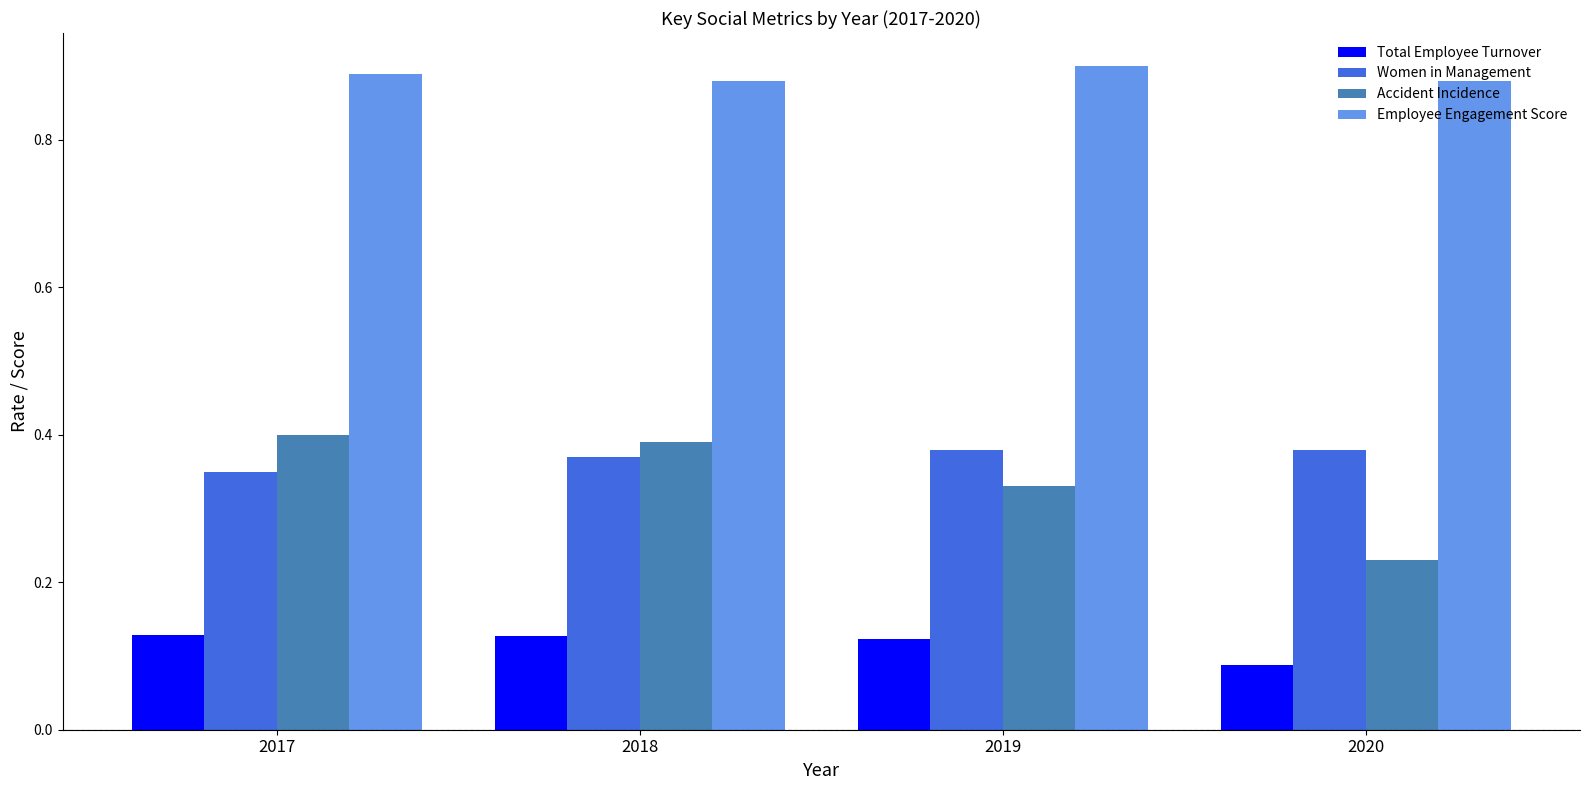

Count the number of categories in the chart.

4